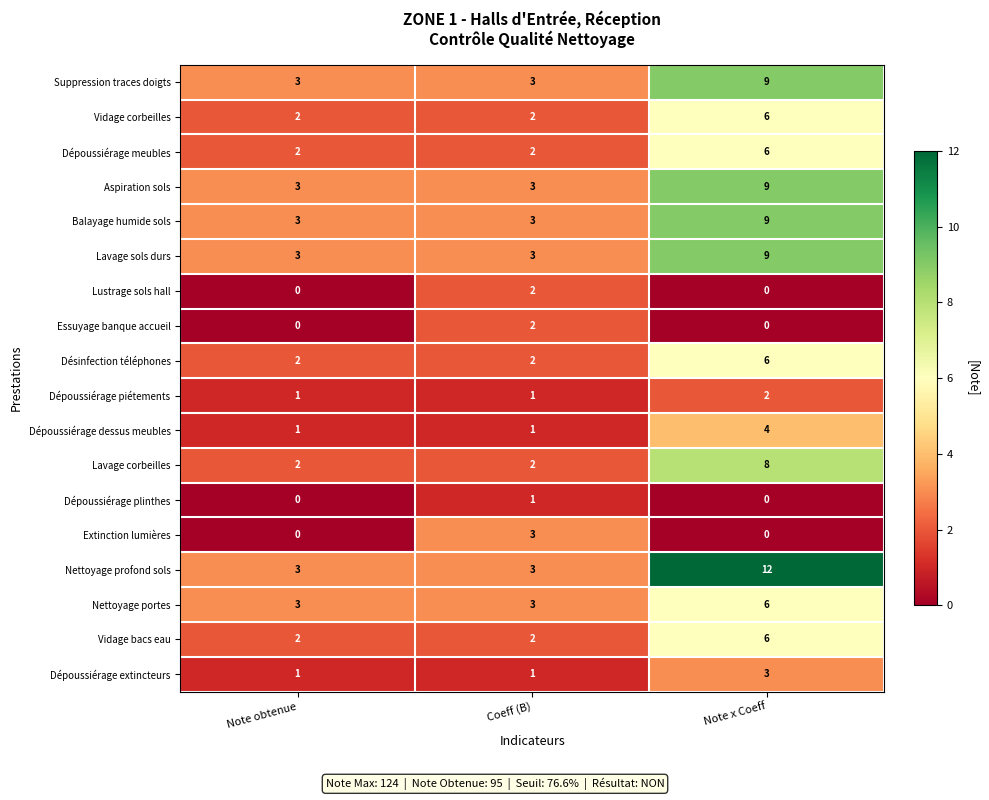

How many Nettoyage profond sols values are between 3 and 12?

3